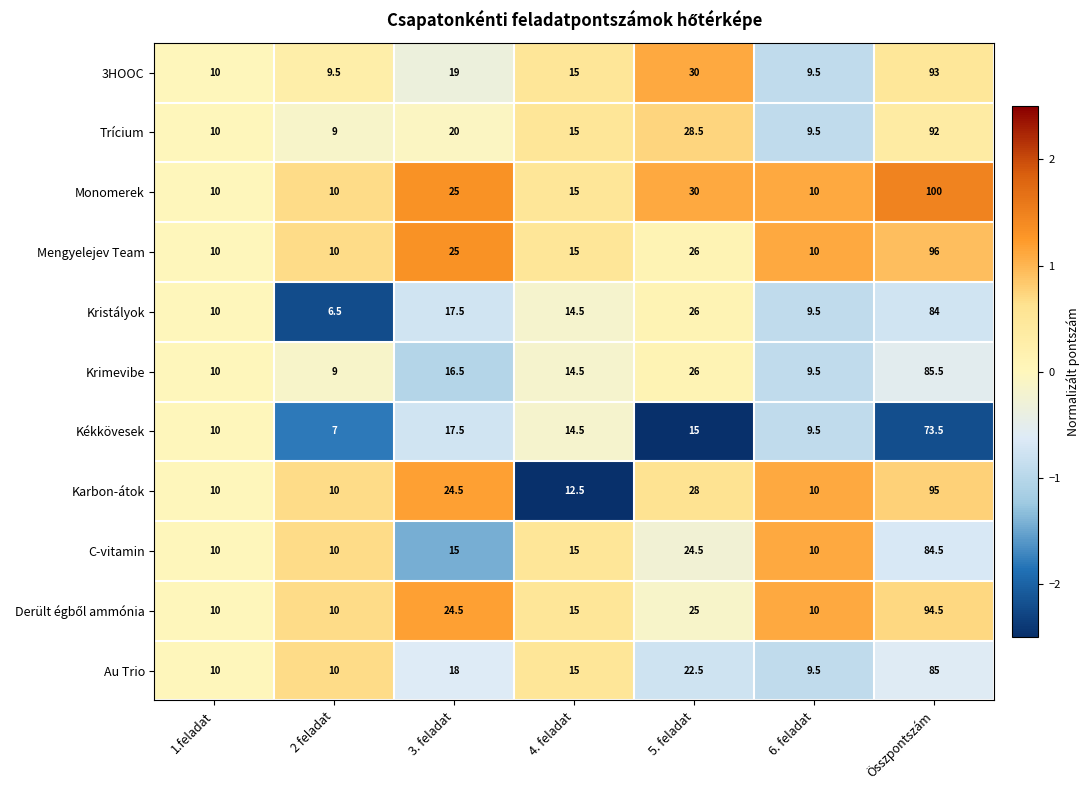

What is the approximate value of Au Trio at 1.feladat?

10.0